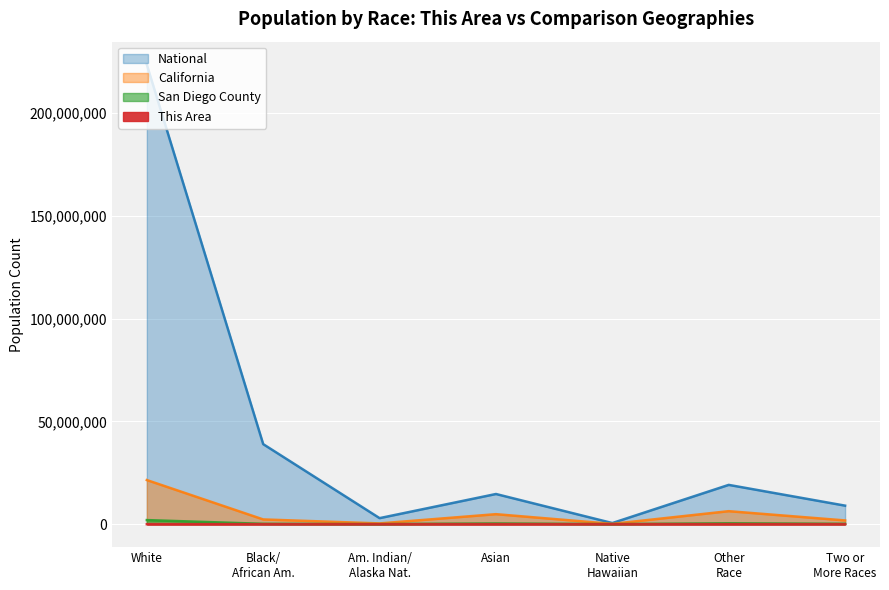

True or false: This Area and National intersect in this chart.

False